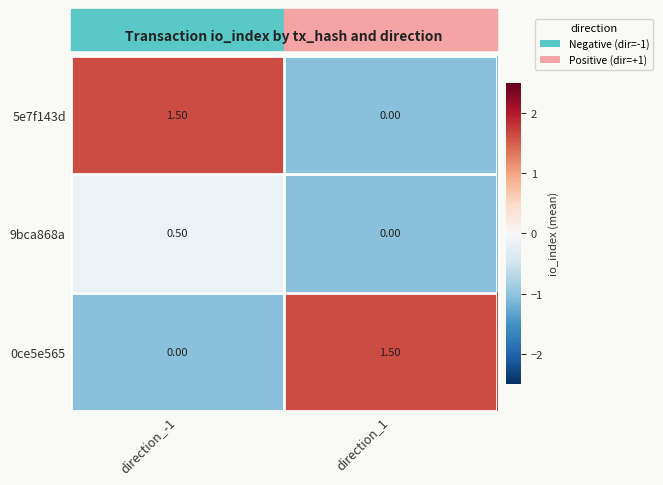

What is the smallest value displayed?

0.0